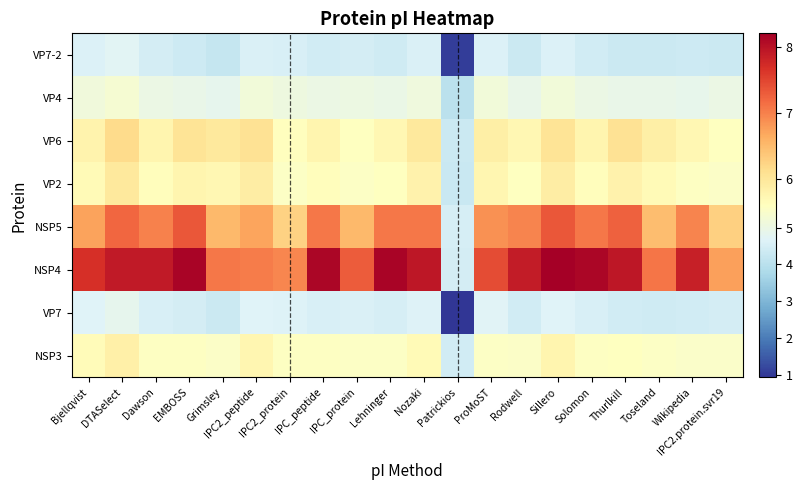

Reading left to right, list all the values displayed in this chart.

NSP3: Bjellqvist=5.7	DTASelect=5.9	Dawson=5.5	EMBOSS=5.5	Grimsley=5.5	IPC2_peptide=5.8	IPC2_protein=5.5	IPC_peptide=5.5	IPC_protein=5.5	Lehninger=5.5	Nozaki=5.7	Patrickios=4.4	ProMoST=5.5	Rodwell=5.5	Sillero=5.8	Solomon=5.5	Thurlkill=5.6	Toseland=5.5	Wikipedia=5.4	IPC2.protein.svr19=5.4
VP7: Bjellqvist=4.7	DTASelect=4.8	Dawson=4.5	EMBOSS=4.4	Grimsley=4.3	IPC2_peptide=4.7	IPC2_protein=4.6	IPC_peptide=4.5	IPC_protein=4.6	Lehninger=4.5	Nozaki=4.6	Patrickios=0.9	ProMoST=4.7	Rodwell=4.4	Sillero=4.7	Solomon=4.5	Thurlkill=4.4	Toseland=4.4	Wikipedia=4.4	IPC2.protein.svr19=4.5
NSP4: Bjellqvist=7.7	DTASelect=7.9	Dawson=7.9	EMBOSS=8.2	Grimsley=7.1	IPC2_peptide=7.0	IPC2_protein=7.0	IPC_peptide=8.1	IPC_protein=7.3	Lehninger=8.2	Nozaki=8.0	Patrickios=4.4	ProMoST=7.4	Rodwell=7.9	Sillero=8.2	Solomon=8.1	Thurlkill=8.0	Toseland=7.1	Wikipedia=7.9	IPC2.protein.svr19=6.8
NSP5: Bjellqvist=6.7	DTASelect=7.2	Dawson=7.0	EMBOSS=7.3	Grimsley=6.5	IPC2_peptide=6.7	IPC2_protein=6.3	IPC_peptide=7.1	IPC_protein=6.5	Lehninger=7.1	Nozaki=7.1	Patrickios=4.5	ProMoST=6.9	Rodwell=7.0	Sillero=7.4	Solomon=7.1	Thurlkill=7.3	Toseland=6.5	Wikipedia=7.0	IPC2.protein.svr19=6.3
VP2: Bjellqvist=5.7	DTASelect=6.0	Dawson=5.6	EMBOSS=5.8	Grimsley=5.7	IPC2_peptide=5.9	IPC2_protein=5.5	IPC_peptide=5.6	IPC_protein=5.5	Lehninger=5.6	Nozaki=5.8	Patrickios=4.3	ProMoST=5.8	Rodwell=5.6	Sillero=5.9	Solomon=5.6	Thurlkill=5.8	Toseland=5.7	Wikipedia=5.6	IPC2.protein.svr19=5.5
VP6: Bjellqvist=5.8	DTASelect=6.2	Dawson=5.8	EMBOSS=6.1	Grimsley=6.0	IPC2_peptide=6.1	IPC2_protein=5.6	IPC_peptide=5.8	IPC_protein=5.6	Lehninger=5.7	Nozaki=6.0	Patrickios=4.3	ProMoST=5.9	Rodwell=5.7	Sillero=6.1	Solomon=5.8	Thurlkill=6.1	Toseland=5.9	Wikipedia=5.7	IPC2.protein.svr19=5.6
VP4: Bjellqvist=5.2	DTASelect=5.3	Dawson=5.0	EMBOSS=4.9	Grimsley=4.8	IPC2_peptide=5.2	IPC2_protein=5.1	IPC_peptide=5.0	IPC_protein=5.0	Lehninger=5.0	Nozaki=5.1	Patrickios=4.0	ProMoST=5.2	Rodwell=4.9	Sillero=5.2	Solomon=5.0	Thurlkill=4.9	Toseland=4.9	Wikipedia=4.9	IPC2.protein.svr19=5.0
VP7-2: Bjellqvist=4.6	DTASelect=4.8	Dawson=4.4	EMBOSS=4.4	Grimsley=4.2	IPC2_peptide=4.6	IPC2_protein=4.5	IPC_peptide=4.4	IPC_protein=4.5	Lehninger=4.4	Nozaki=4.5	Patrickios=1.1	ProMoST=4.6	Rodwell=4.3	Sillero=4.6	Solomon=4.4	Thurlkill=4.3	Toseland=4.3	Wikipedia=4.3	IPC2.protein.svr19=4.3